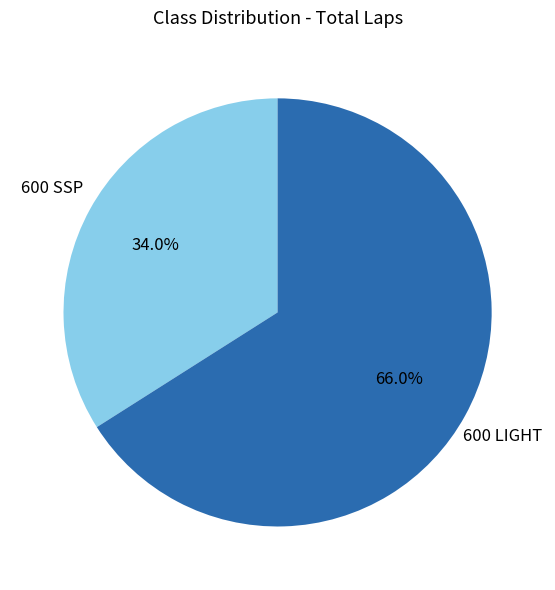

What is the total percentage of 600 SSP and 600 LIGHT?

100.0%